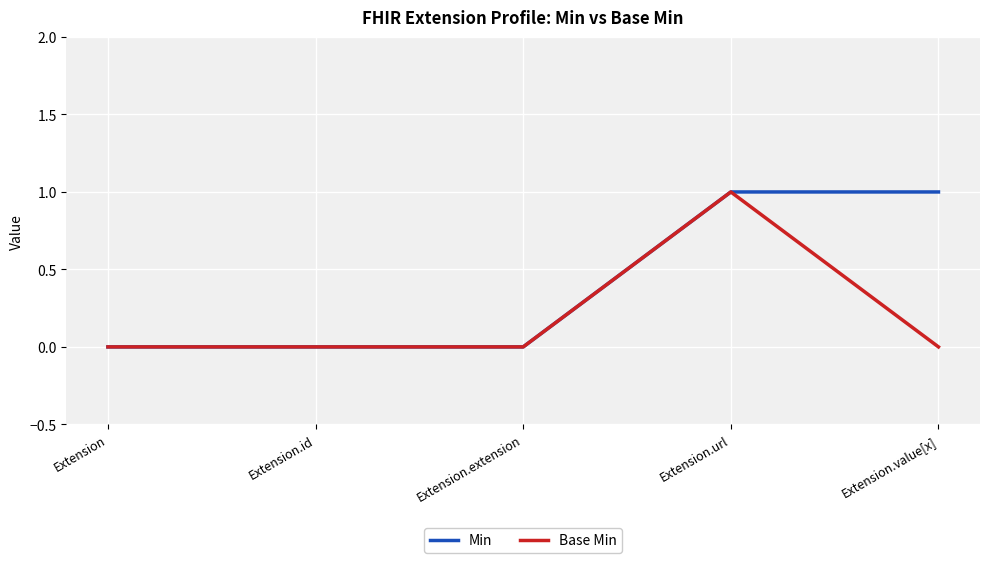

Rank the series by their average value, from lowest to highest.

Base Min, Min